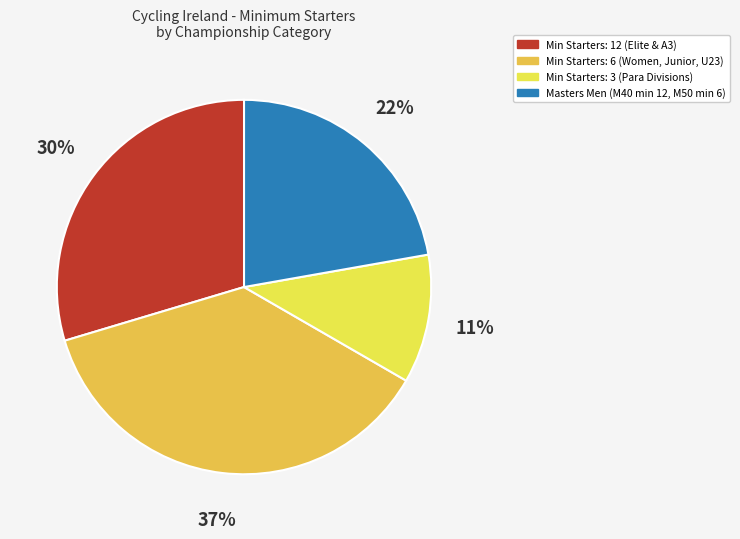

How many segments does this pie chart have?

4